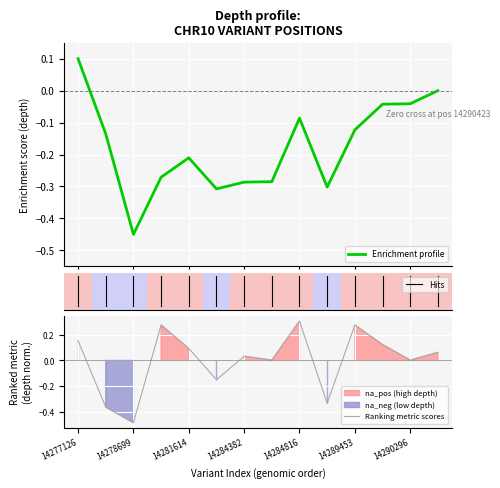

What is the value of the 11th point from the left?

0.3